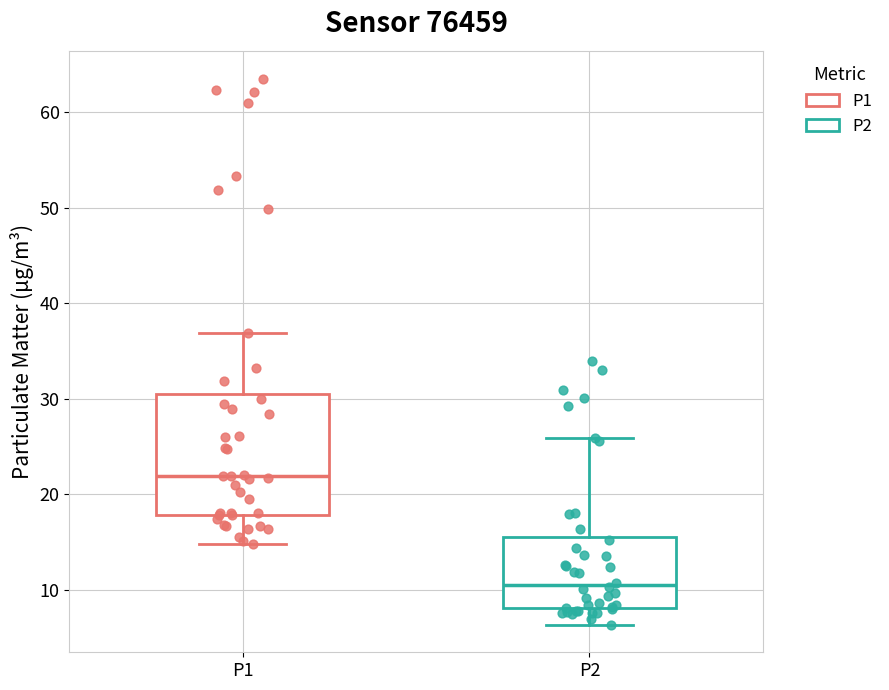

Which box is the tallest, from its lower edge to its upper edge?

P1